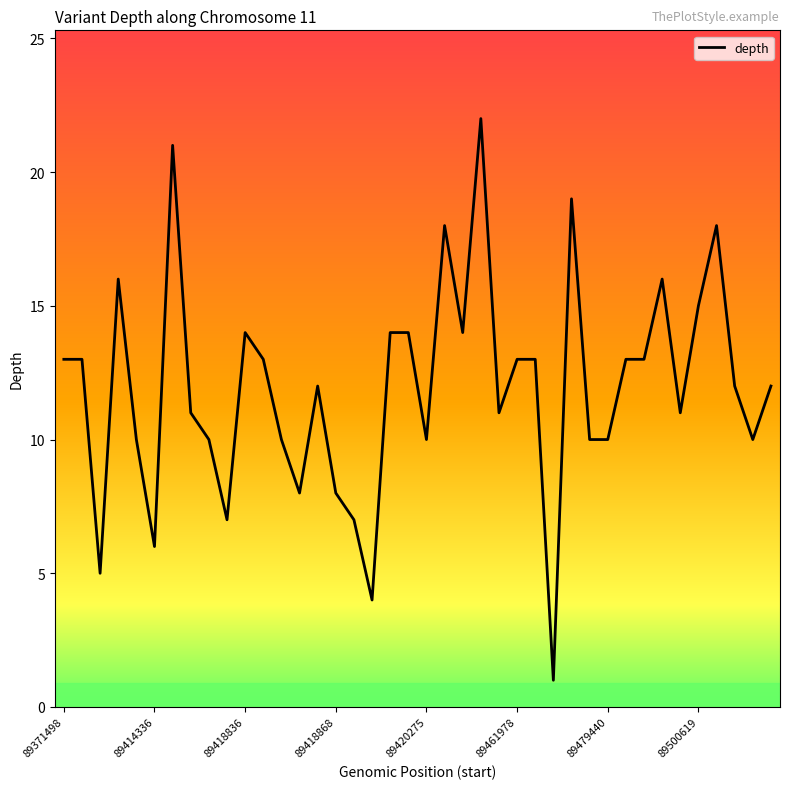

What is the difference between the maximum and minimum values?

21